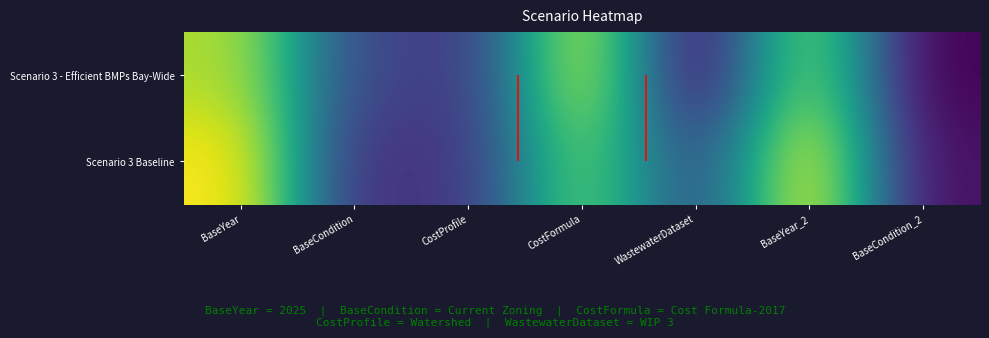

What is the spread (max minus min) of values at BaseCondition?

0.1